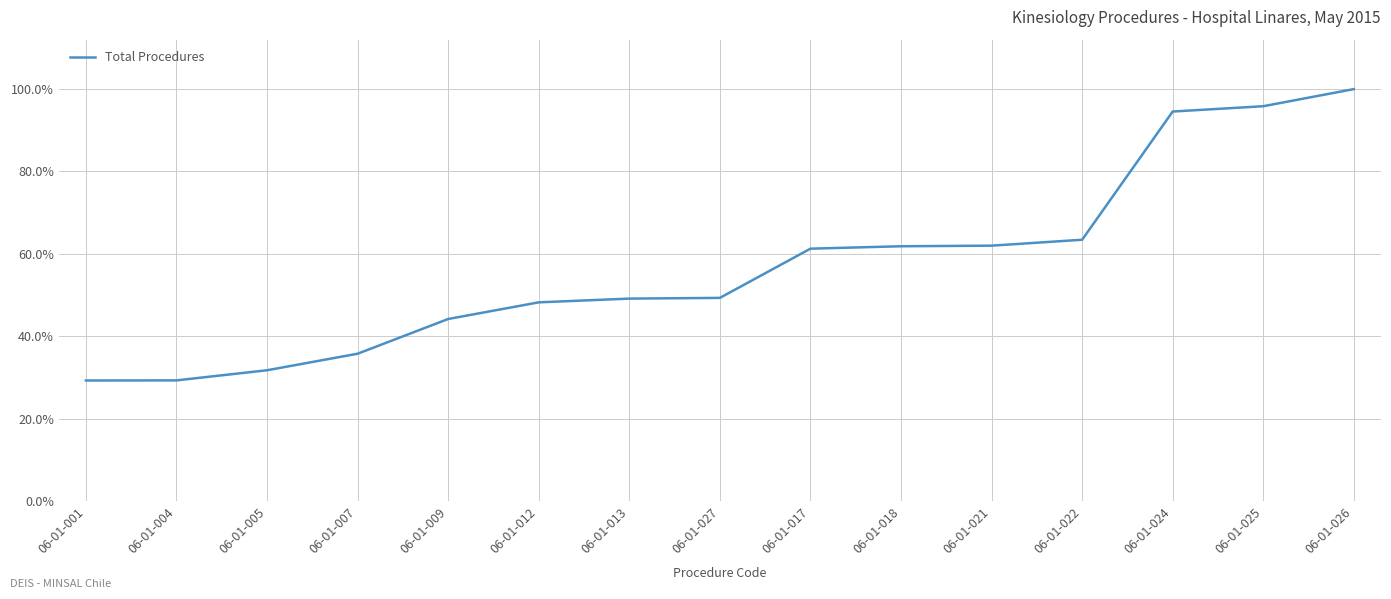

The chart shows a value of 0.6 at 06-01-018. True or false?

True